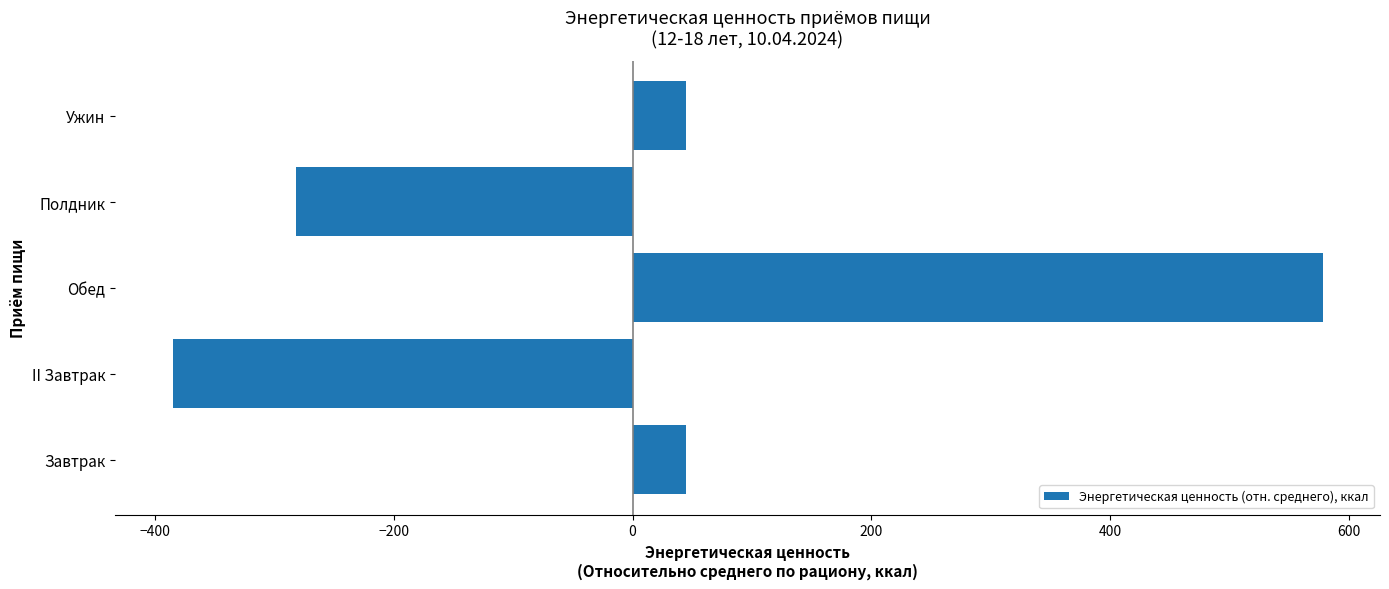

What is the greatest value displayed?

577.8